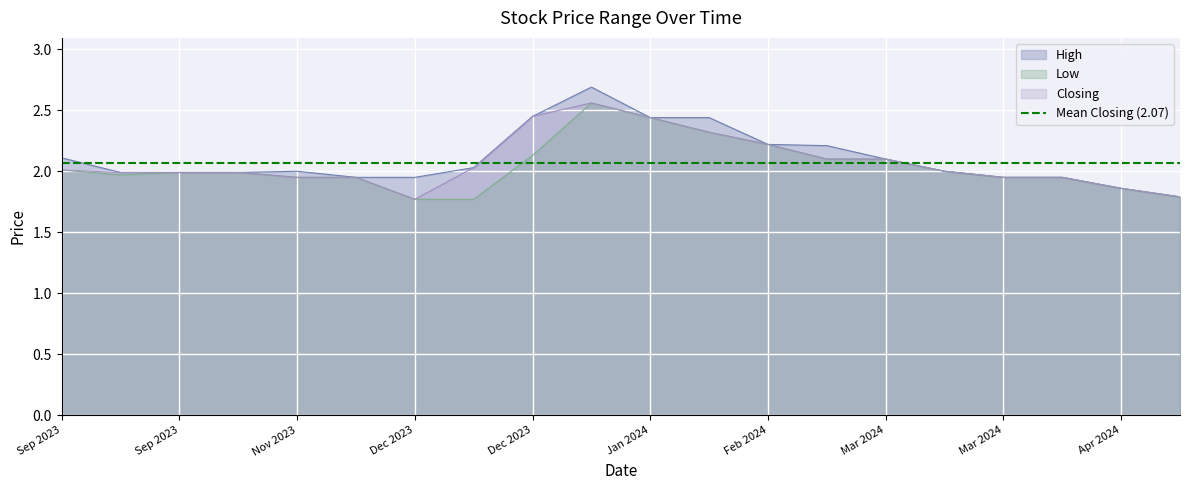

Reading left to right, transcribe all the data shown in this chart.

High: 12/05/2024=1.8	14/04/2024=1.9	07/04/2024=1.9	31/03/2024=1.9	17/03/2024=2.0	03/03/2024=2.1	25/02/2024=2.2	18/02/2024=2.2	21/01/2024=2.4	14/01/2024=2.4	31/12/2023=2.7	24/12/2023=2.5	17/12/2023=2.0	10/12/2023=1.9	12/11/2023=1.9	05/11/2023=2.0	01/10/2023=2.0	17/09/2023=2.0	10/09/2023=2.0	03/09/2023=2.1
Low: 12/05/2024=1.8	14/04/2024=1.9	07/04/2024=1.9	31/03/2024=1.9	17/03/2024=2.0	03/03/2024=2.1	25/02/2024=2.1	18/02/2024=2.2	21/01/2024=2.3	14/01/2024=2.4	31/12/2023=2.6	24/12/2023=2.1	17/12/2023=1.8	10/12/2023=1.8	12/11/2023=1.9	05/11/2023=1.9	01/10/2023=2.0	17/09/2023=2.0	10/09/2023=2.0	03/09/2023=2.0
Closing: 12/05/2024=1.8	14/04/2024=1.9	07/04/2024=1.9	31/03/2024=1.9	17/03/2024=2.0	03/03/2024=2.1	25/02/2024=2.1	18/02/2024=2.2	21/01/2024=2.3	14/01/2024=2.4	31/12/2023=2.6	24/12/2023=2.5	17/12/2023=2.0	10/12/2023=1.8	12/11/2023=1.9	05/11/2023=1.9	01/10/2023=2.0	17/09/2023=2.0	10/09/2023=2.0	03/09/2023=2.0